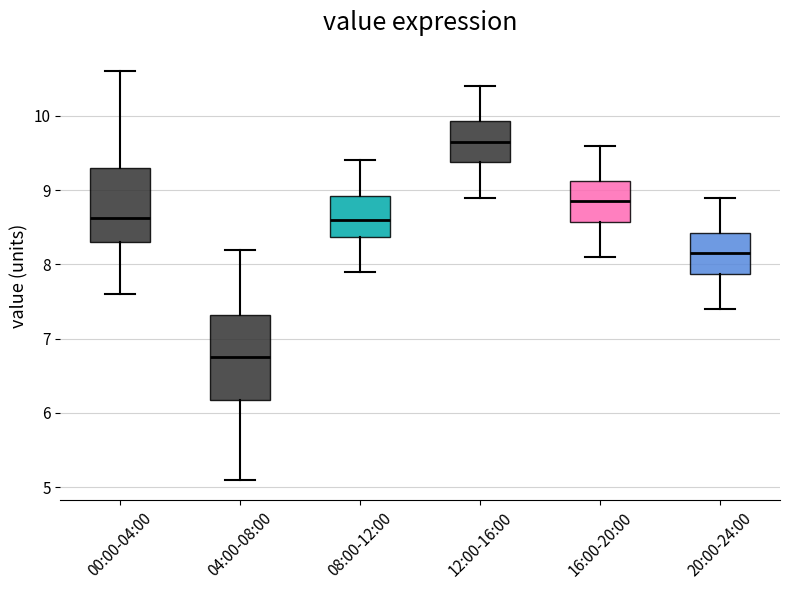

Reading left to right, read every box against the y-axis: the position of its median line, the range the box covers, and the ends of its whiskers. The values are not printed on the chart, so give them approximately, as read against the axis.

00:00-04:00: median 8.6, box 8.3 to 9.3, whiskers 7.6 to 10.6
04:00-08:00: median 6.8, box 6.2 to 7.3, whiskers 5.1 to 8.2
08:00-12:00: median 8.6, box 8.4 to 8.9, whiskers 7.9 to 9.4
12:00-16:00: median 9.7, box 9.4 to 9.9, whiskers 8.9 to 10.4
16:00-20:00: median 8.9, box 8.6 to 9.1, whiskers 8.1 to 9.6
20:00-24:00: median 8.2, box 7.9 to 8.4, whiskers 7.4 to 8.9